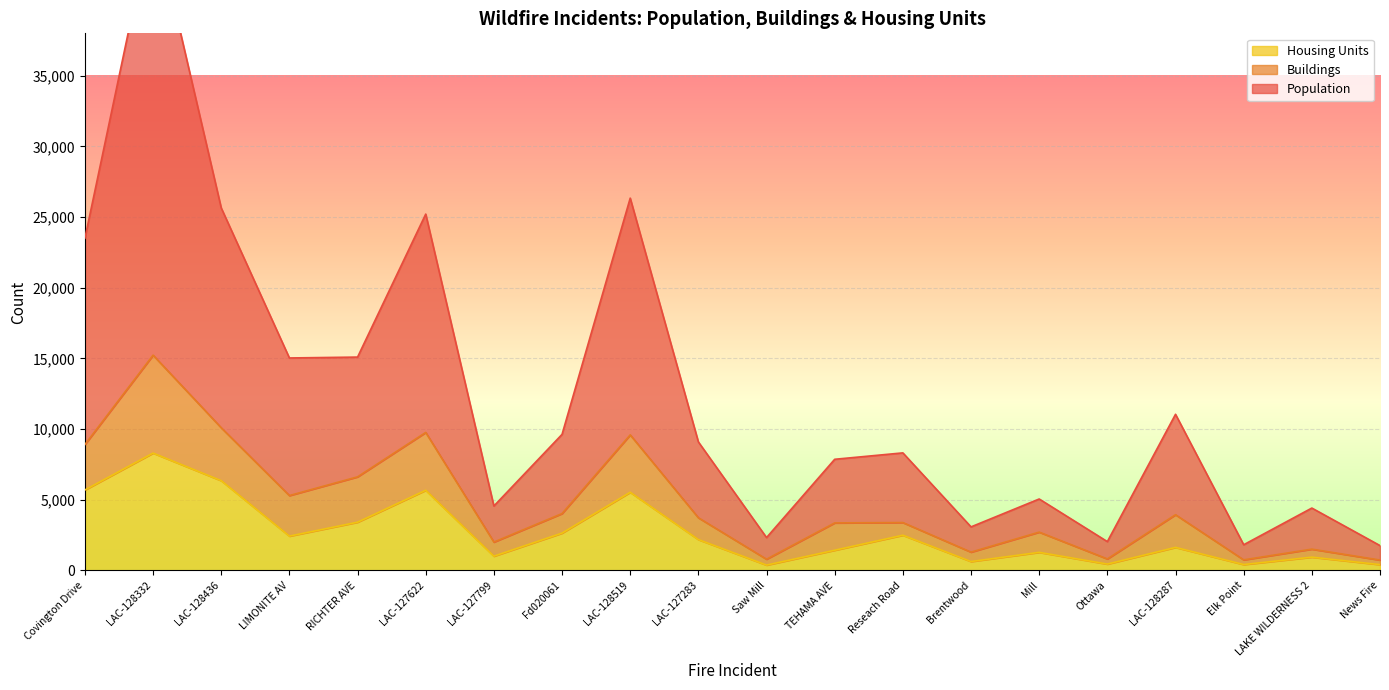

The value of Housing Units at LAKE WILDERNESS 2 is 942. True or false?

True